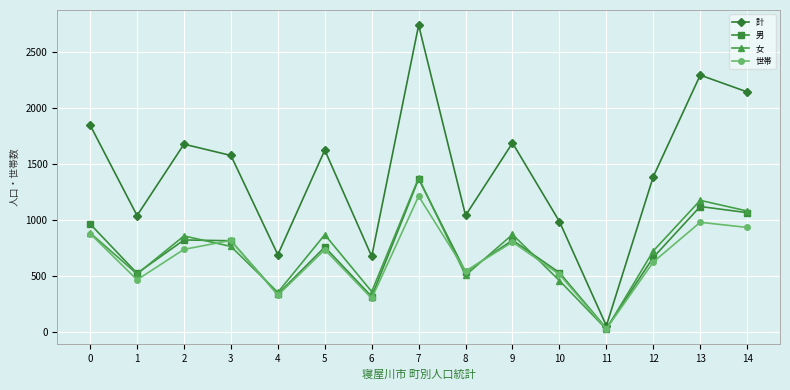

At which category does 世帯 reach its first local peak?

3